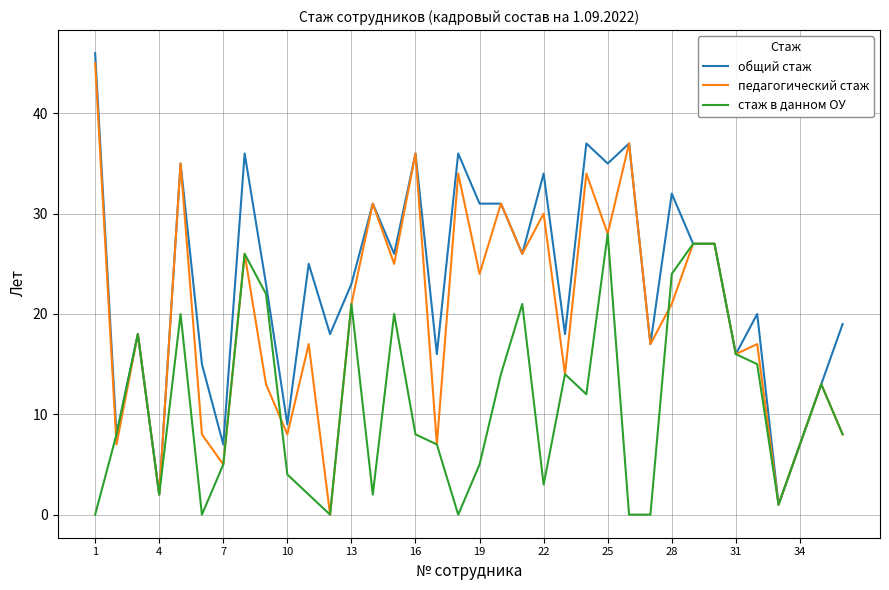

What is the highest value of the стаж в данном ОУ series?

28